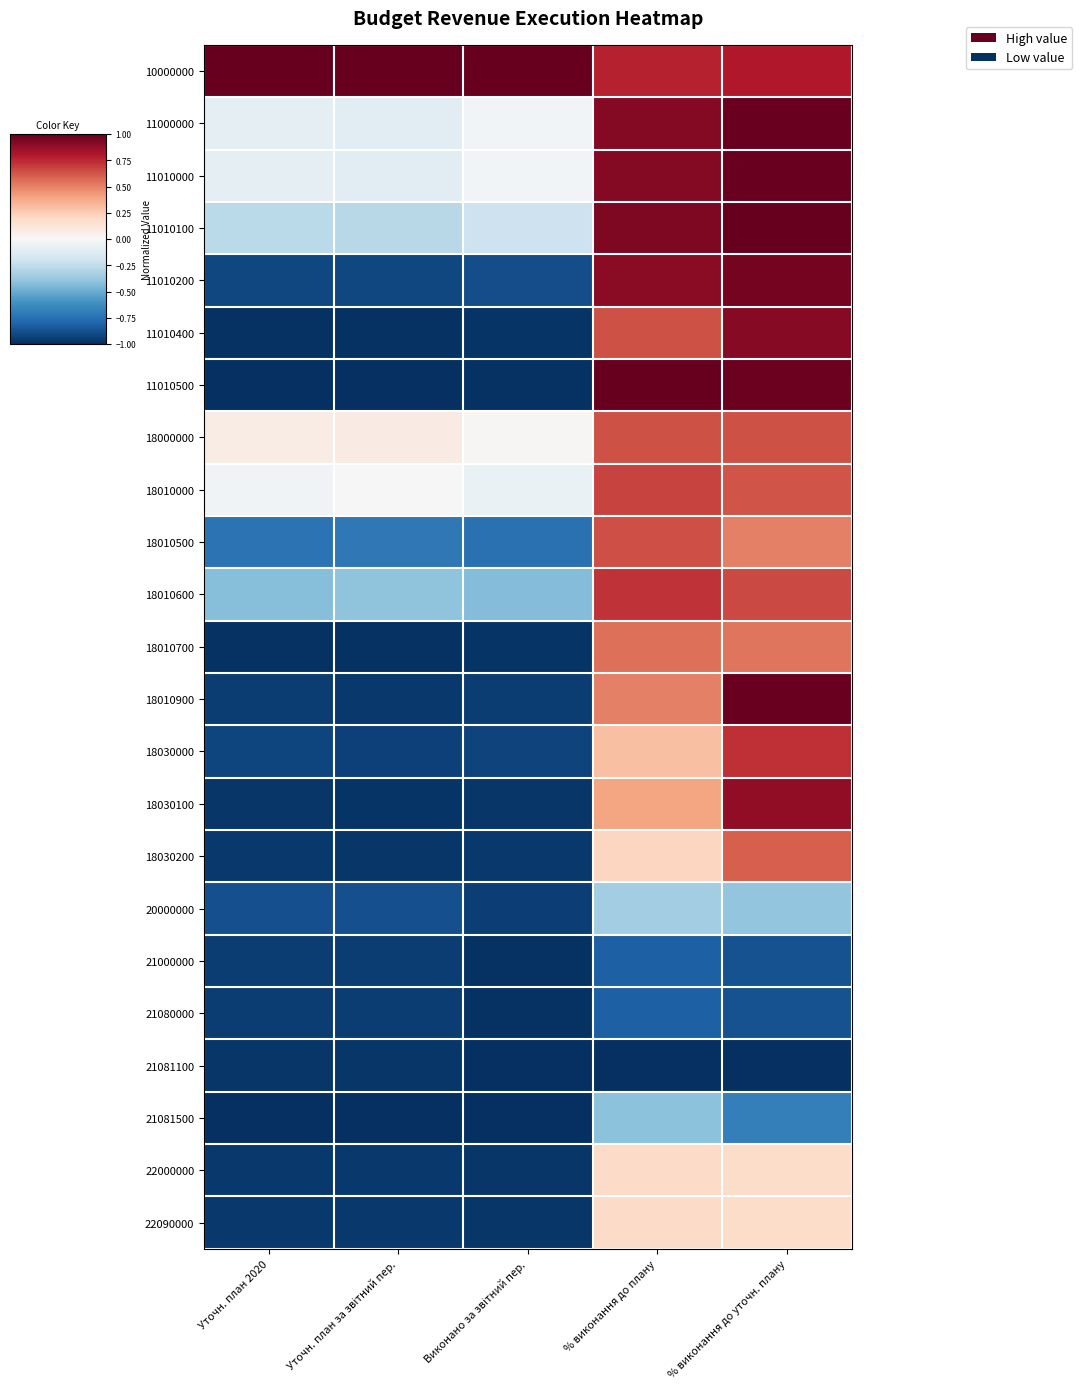

How many categories are shown in the chart?

5